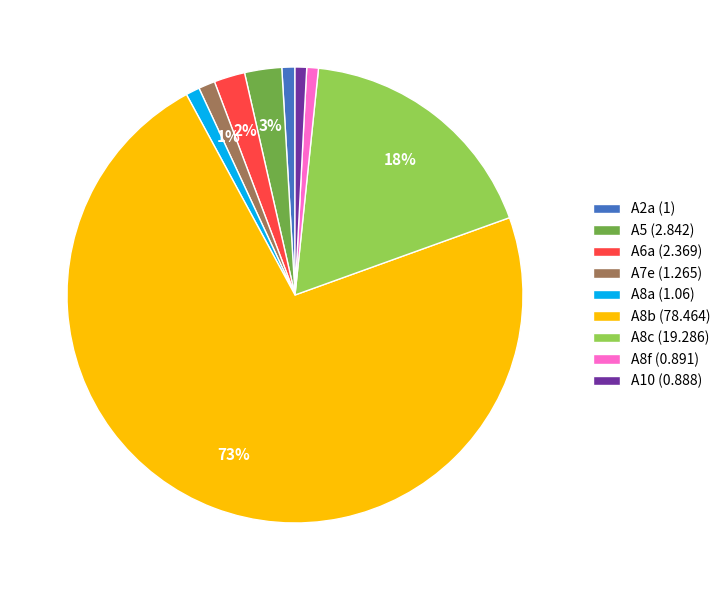

Which category has the biggest portion of the pie?

A8b (78.464)